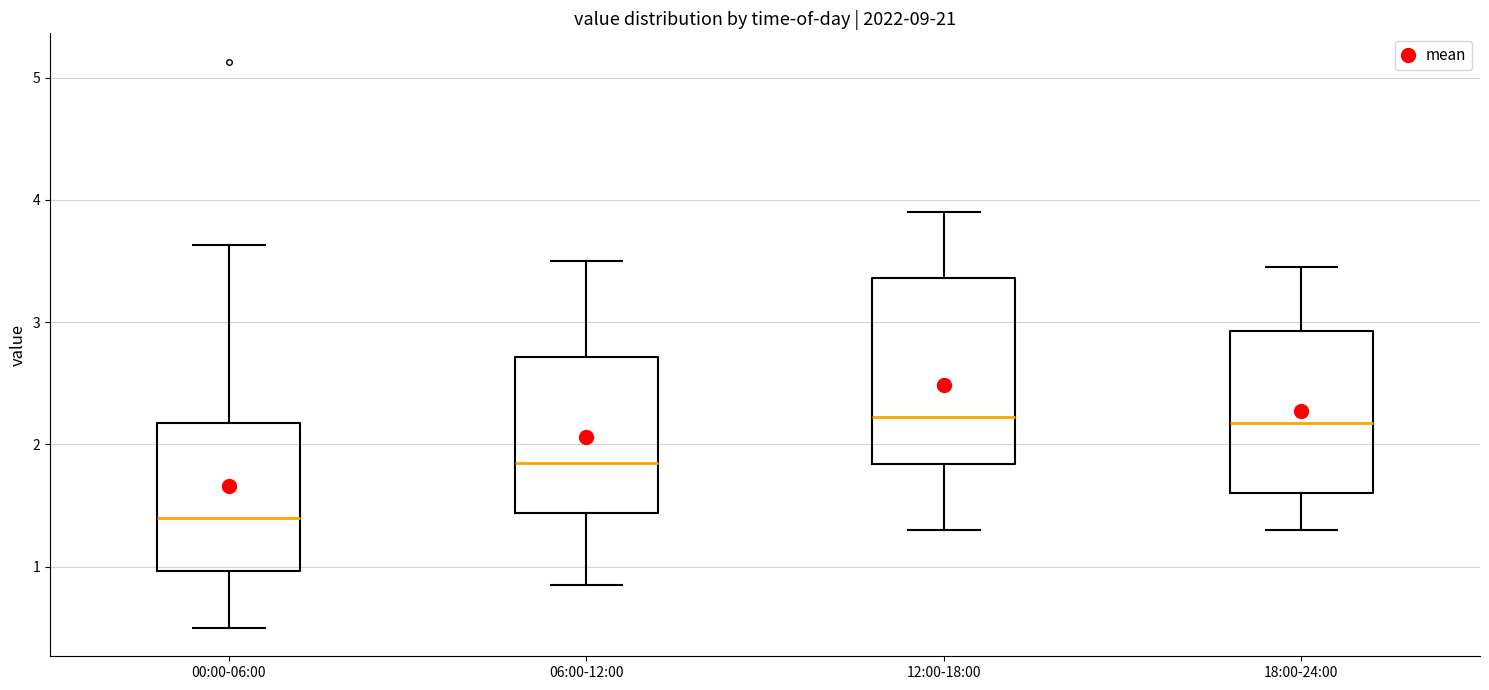

Reading left to right, transcribe this box plot: for each box, give where its median line is, the range the box spans, and where its two whiskers end, as read against the y-axis. The values are not printed on the chart, so give them approximately, as read against the axis.

00:00-06:00: median 1.4, box 1.0 to 2.2, whiskers 0.5 to 3.6
06:00-12:00: median 1.9, box 1.4 to 2.7, whiskers 0.9 to 3.5
12:00-18:00: median 2.2, box 1.8 to 3.4, whiskers 1.3 to 3.9
18:00-24:00: median 2.2, box 1.6 to 2.9, whiskers 1.3 to 3.5